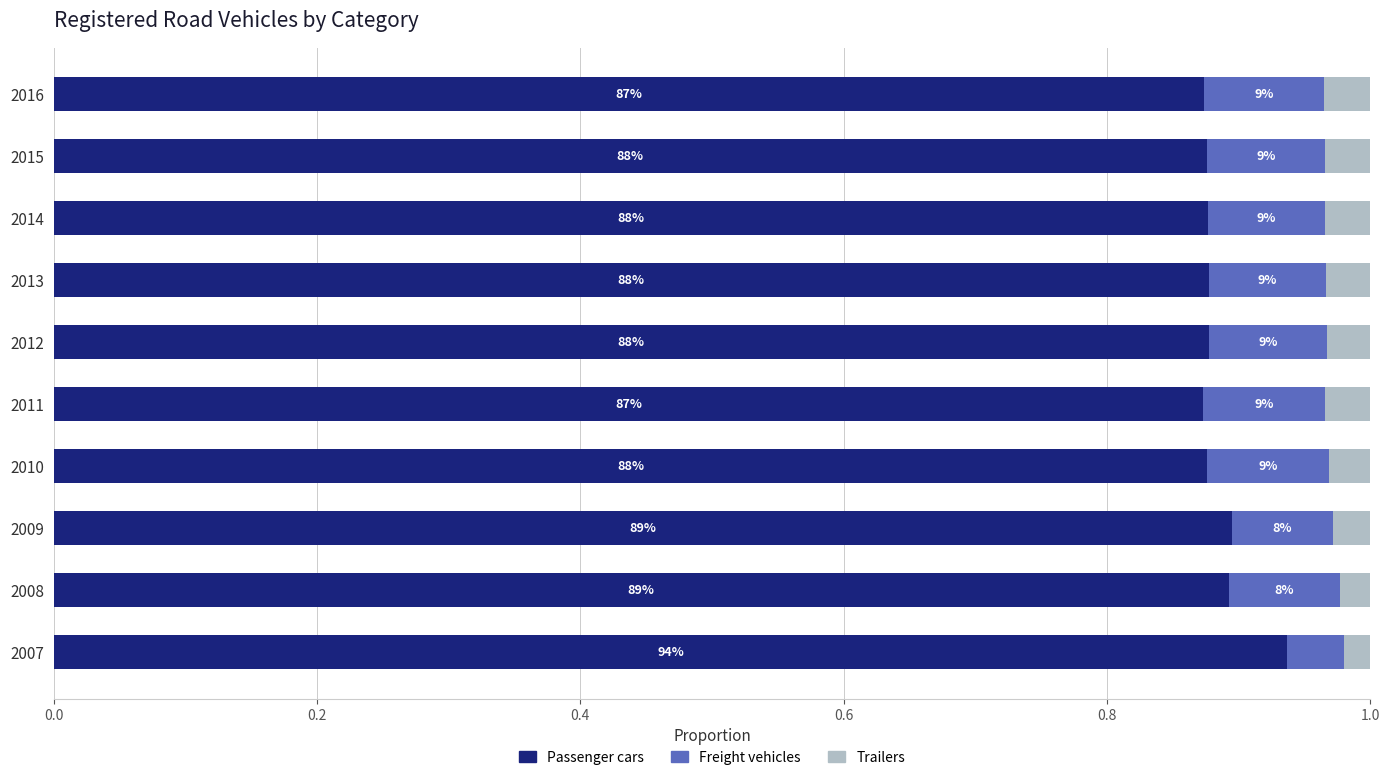

How many bars are there in each group?

3